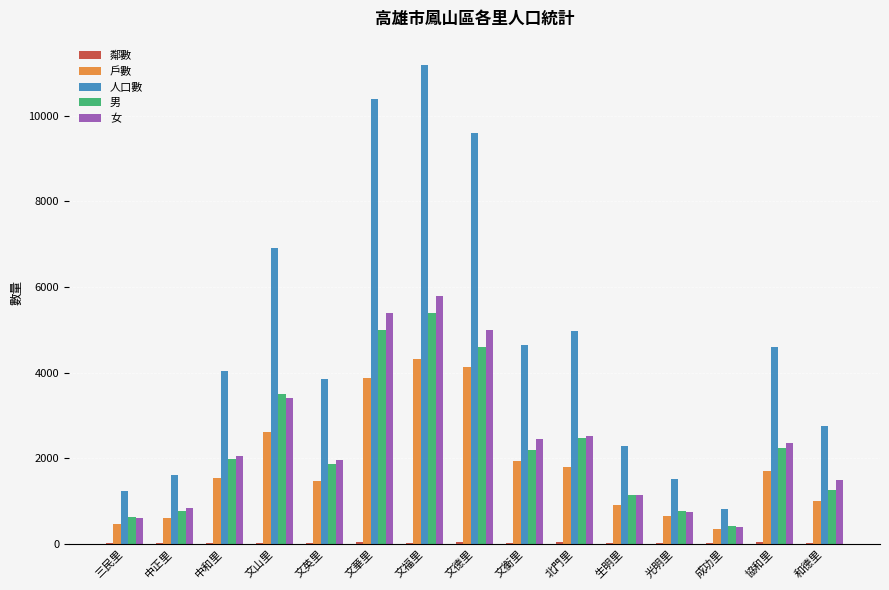

What is the average value of the 女 series?

2412